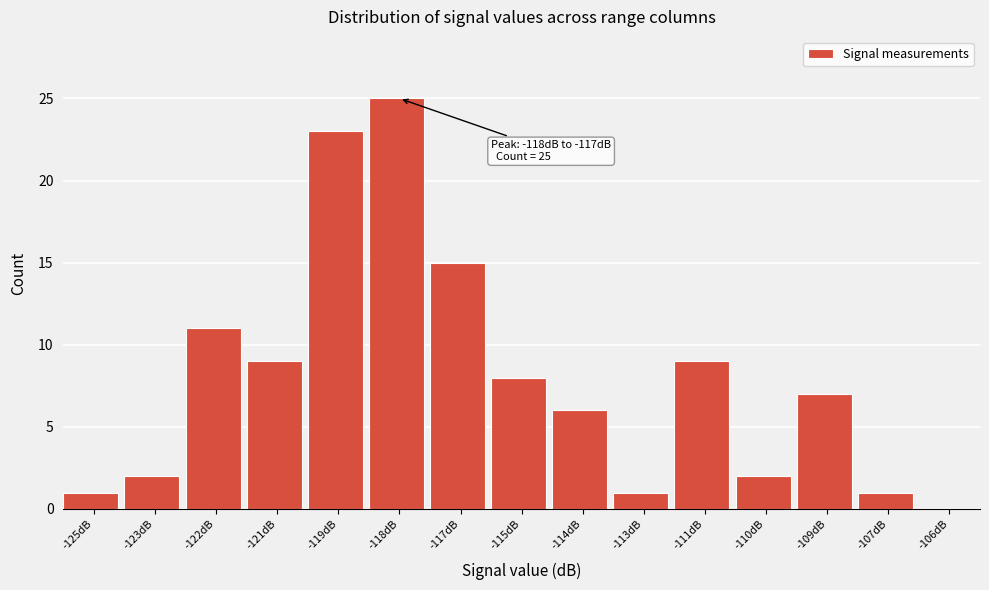

Reading right to left, transcribe all the data shown in this chart.

-106dB=0	-107dB=1	-109dB=7	-110dB=2	-111dB=9	-113dB=1	-114dB=6	-115dB=8	-117dB=15	-118dB=25	-119dB=23	-121dB=9	-122dB=11	-123dB=2	-125dB=1